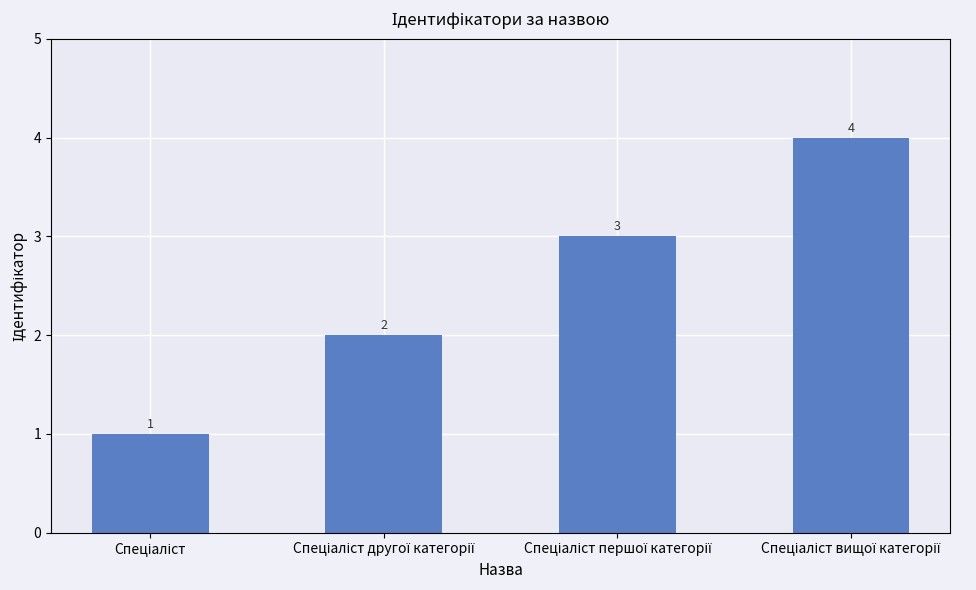

Count the values in the range 2 to 4.

3